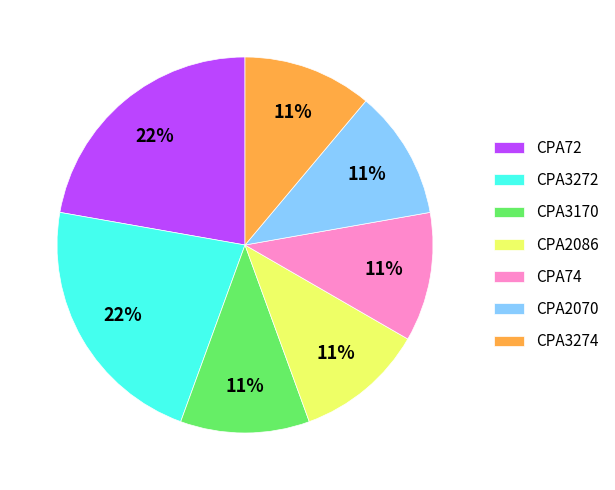

To the nearest percent, what is the difference between the CPA3272 and CPA2070 slice percentages?

11%